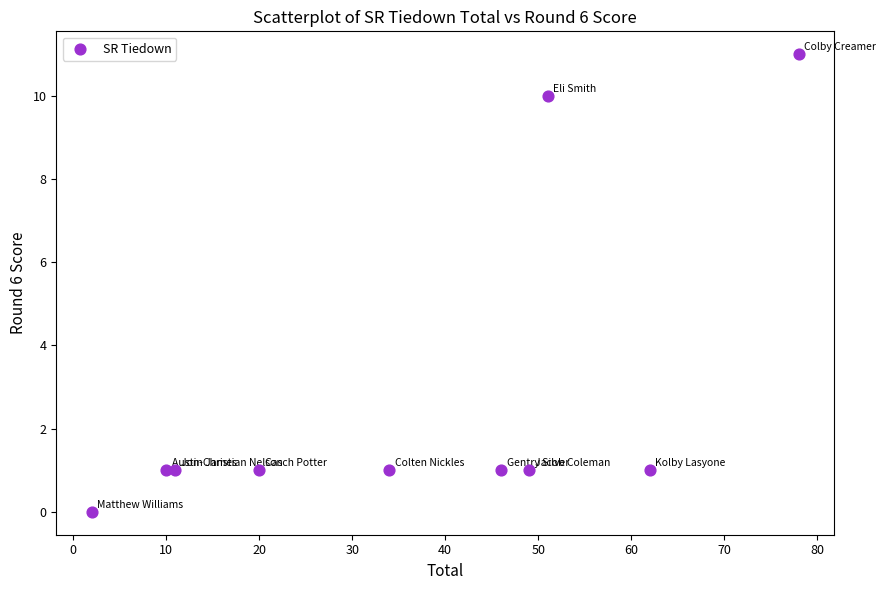

What is the range of Y values (max minus min)?

11